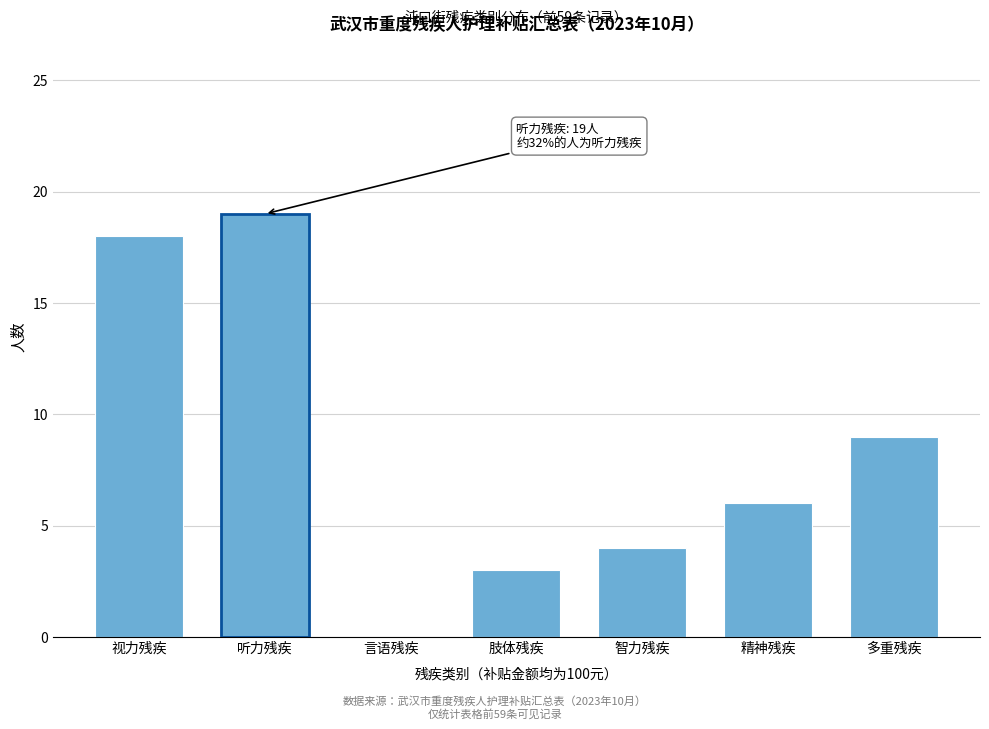

Reading left to right, list all the values displayed in this chart.

视力残疾=18	听力残疾=19	言语残疾=0	肢体残疾=3	智力残疾=4	精神残疾=6	多重残疾=9